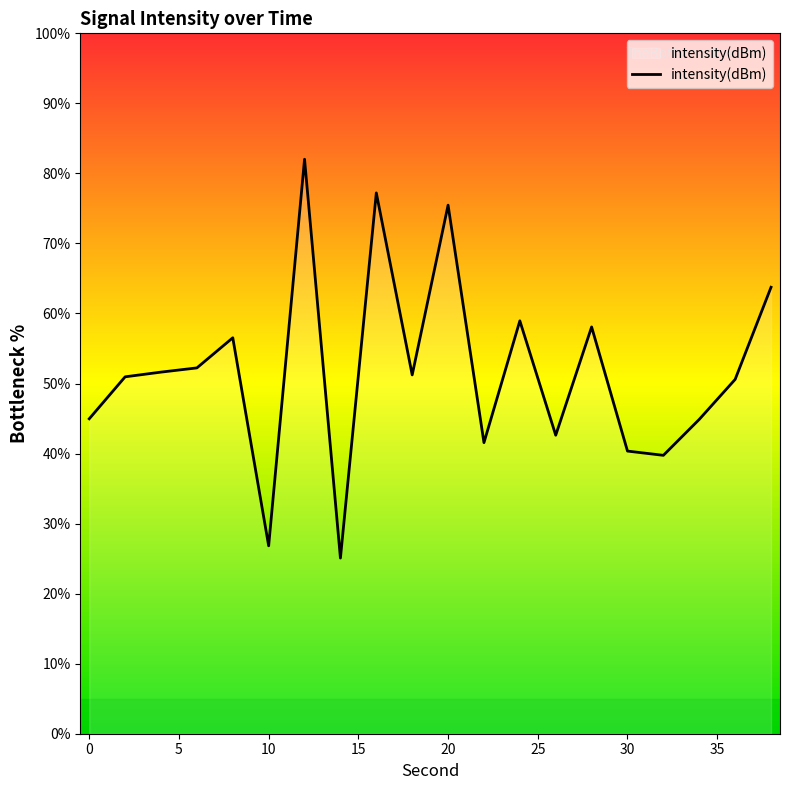

True or false: the data has more than 2 interior local peaks.

True